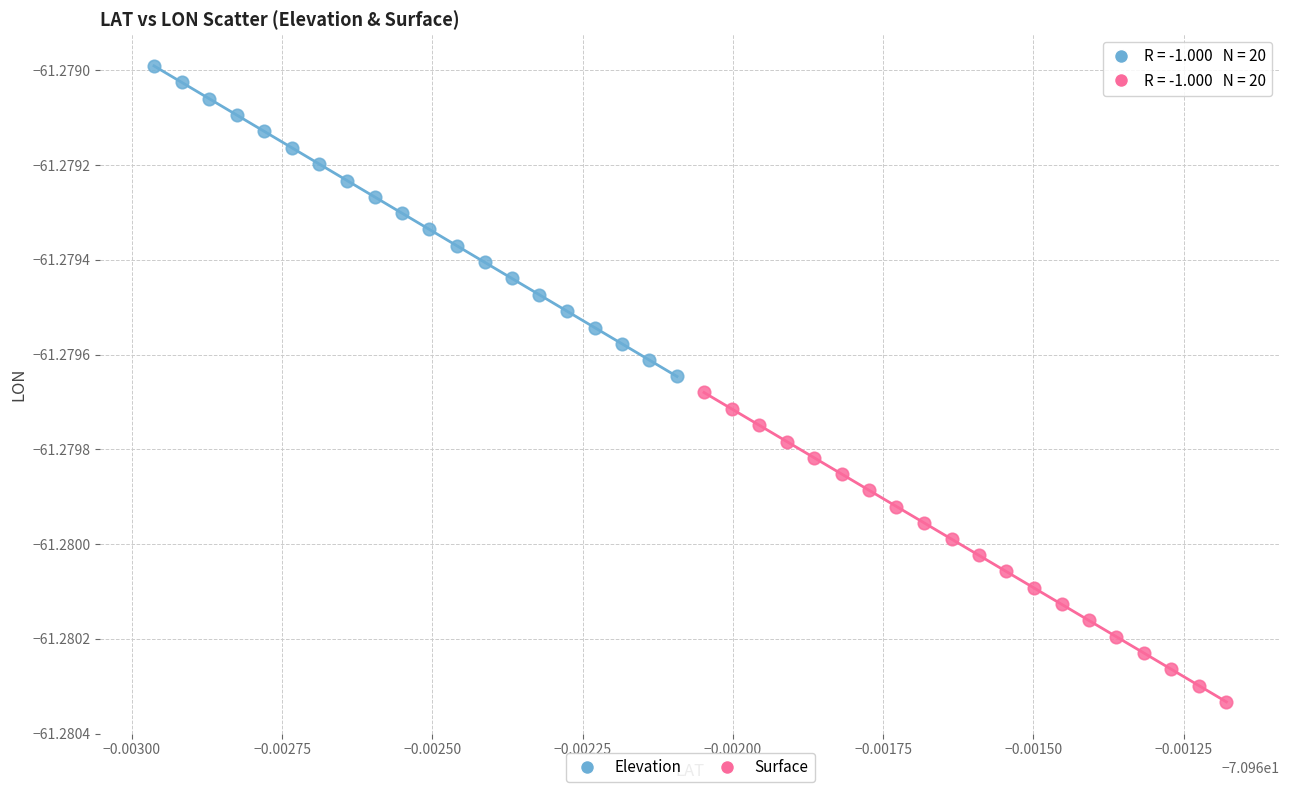

Which series contains the lowest Y value?

Surface